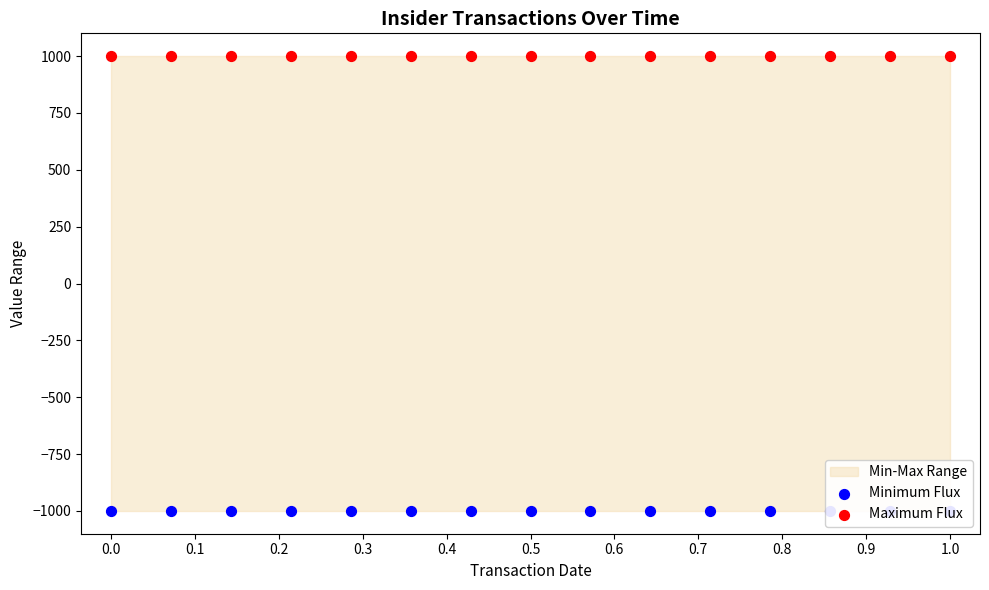

Which series has the largest Y range (max minus min)?

Minimum Flux